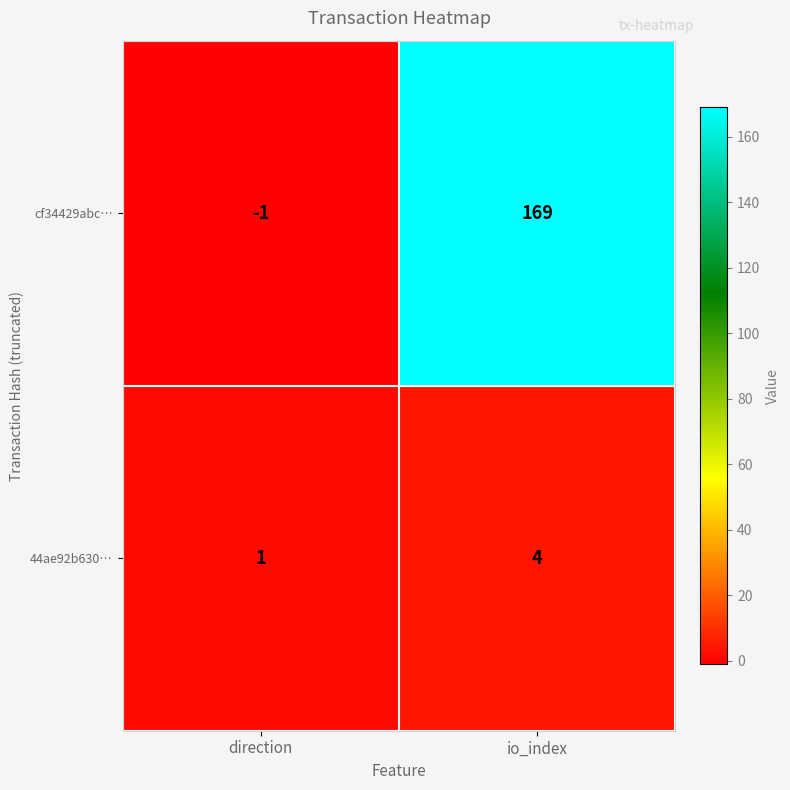

Reading left to right, list all the values displayed in this chart.

cf34429abc…: direction=-1	io_index=169
44ae92b630…: direction=1	io_index=4